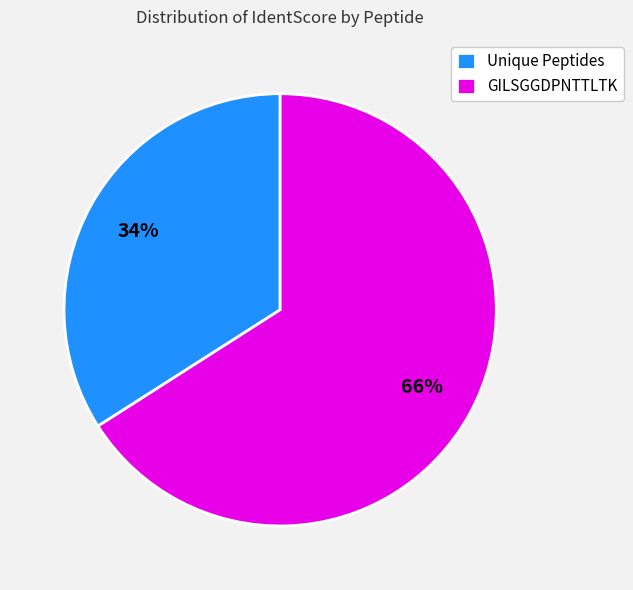

Is the sum of GILSGGDPNTTLTK and Unique Peptides greater than half?

Yes